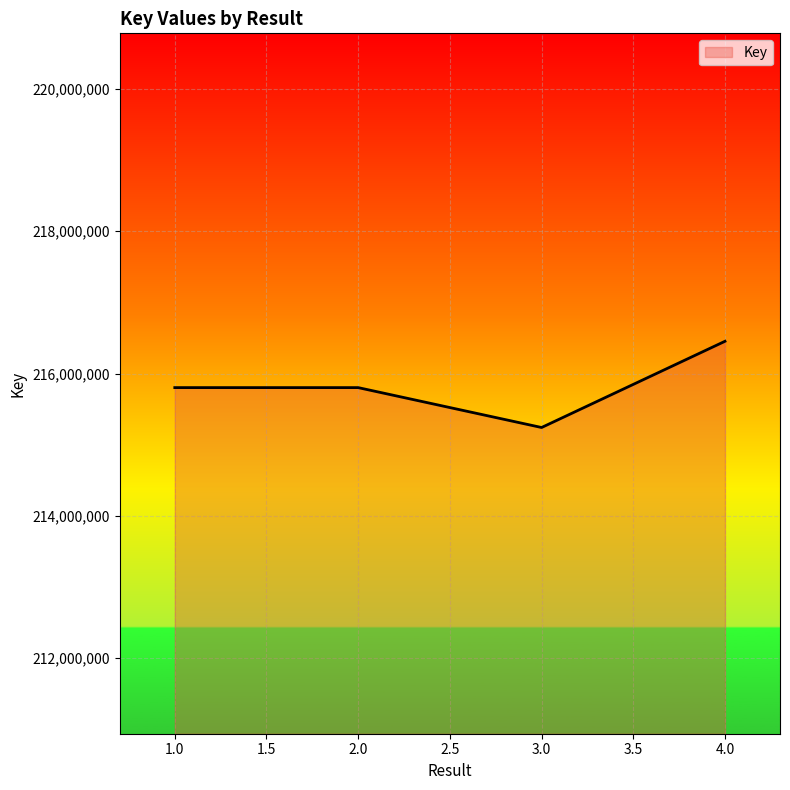

What is the sum of all values?

863298514